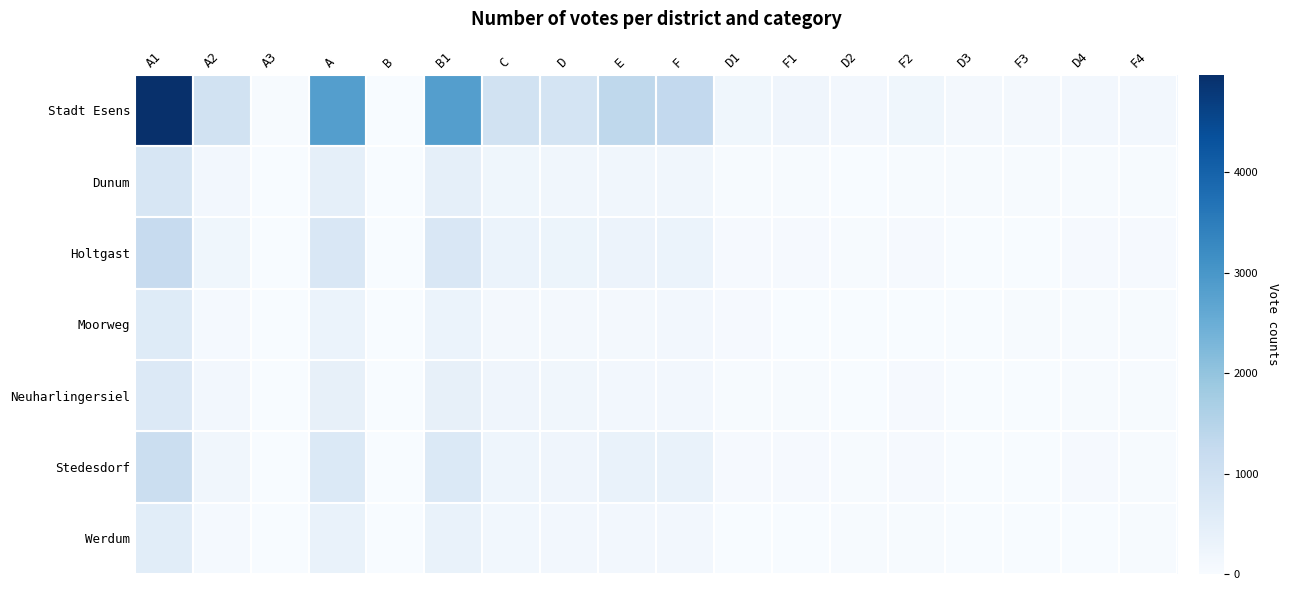

Which series has the largest total across all categories?

Stadt Esens